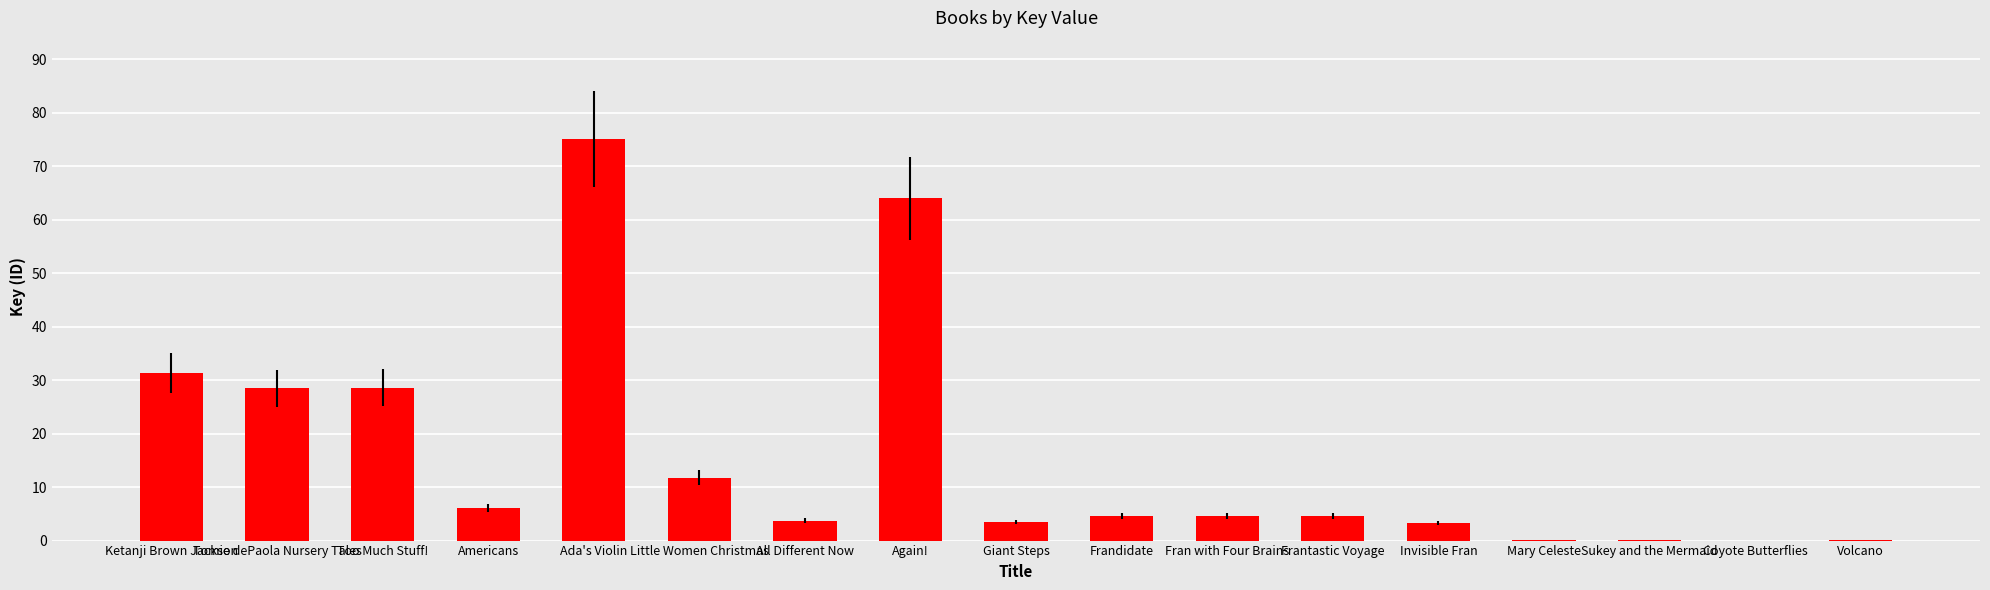

The value at Frantastic Voyage is 4.6. True or false?

True